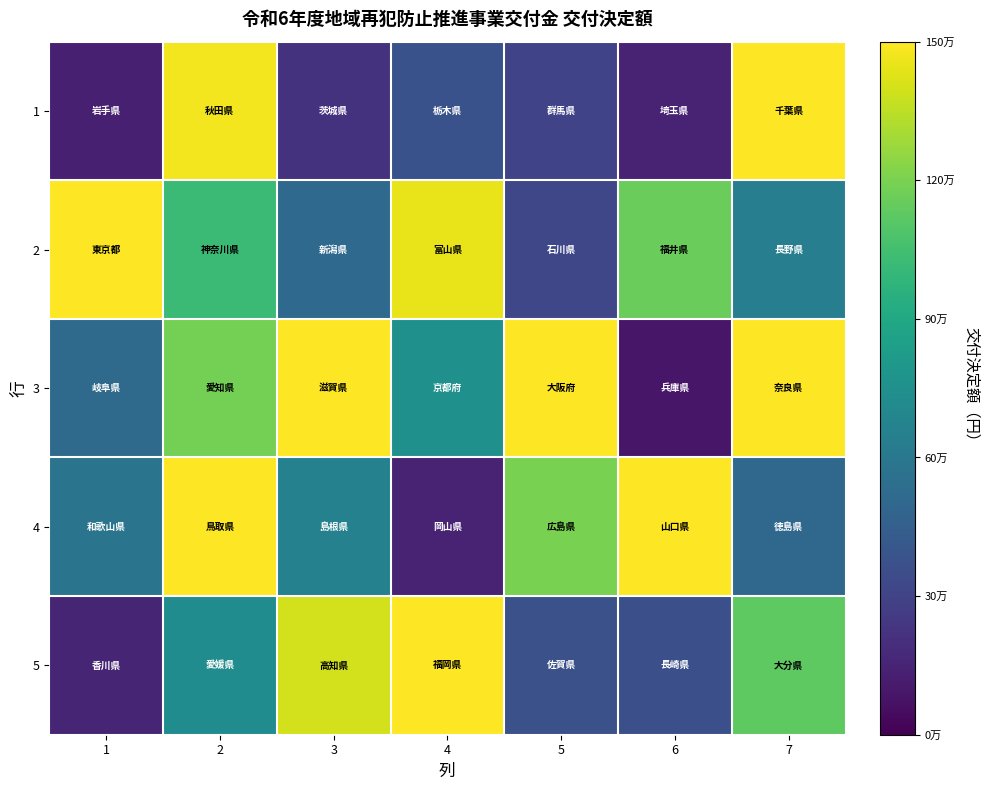

Reading left to right, extract all data points from this chart.

1: 1=130000	2=1475000	3=218000	4=379000	5=300000	6=150000	7=1500000
2: 1=1500000	2=1021000	3=515000	4=1450000	5=320000	6=1157000	7=640000
3: 1=517000	2=1187000	3=1500000	4=750000	5=1499000	6=88000	7=1500000
4: 1=580000	2=1500000	3=662000	4=150000	5=1196000	6=1500000	7=505000
5: 1=156000	2=729000	3=1400000	4=1500000	5=370000	6=367000	7=1125000